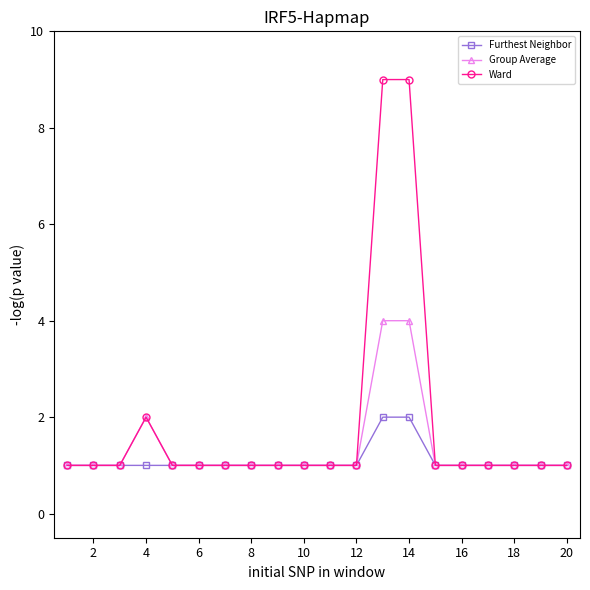

Which series has the widest spread of values?

Ward